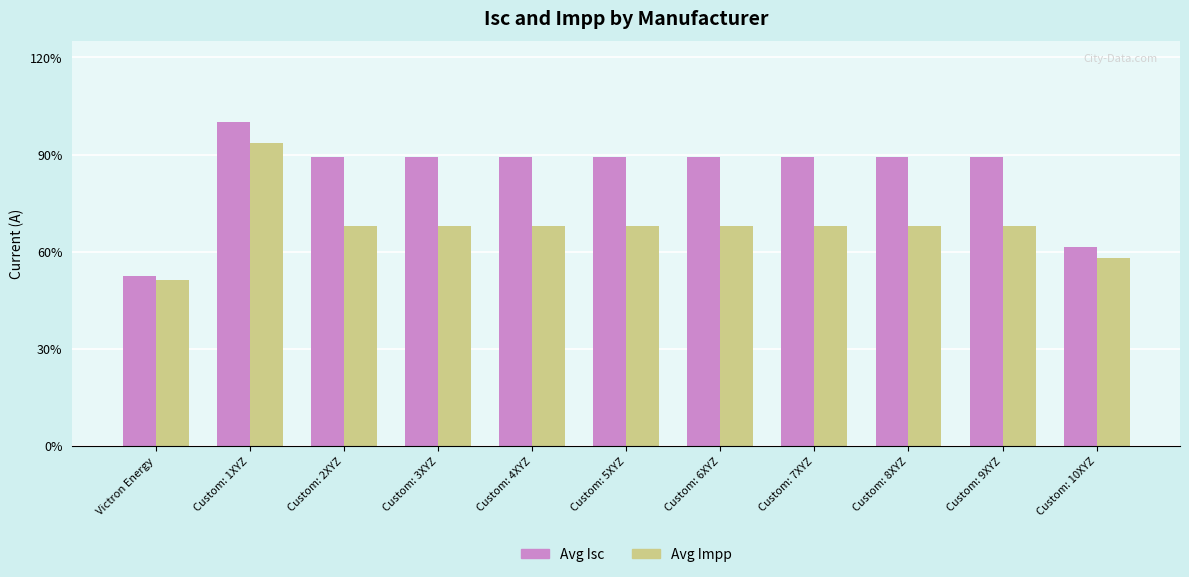

The value of Avg Impp at Custom: 8XYZ is 10.4. True or false?

False